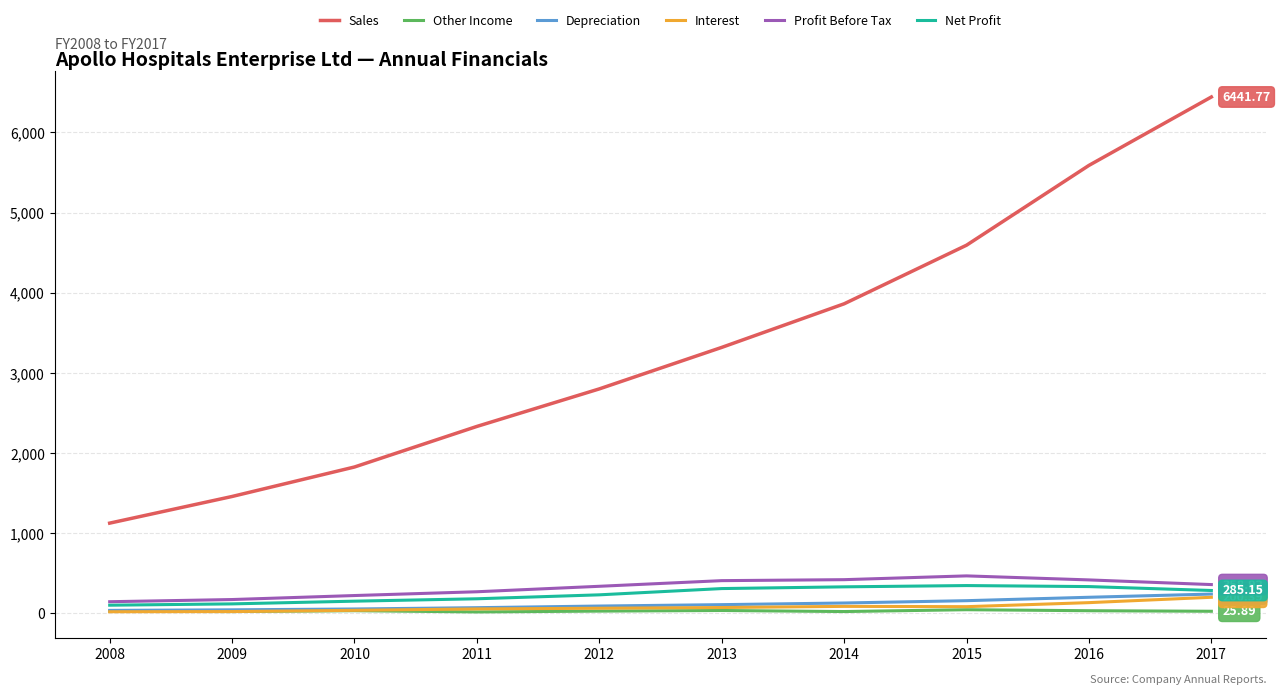

True or false: Sales and Net Profit cross at least once.

False